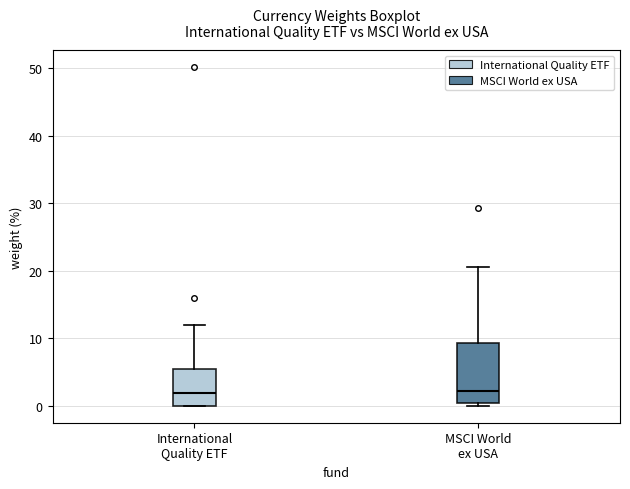

Reading left to right, read every box against the y-axis: the position of its median line, the range the box covers, and the ends of its whiskers. The values are not printed on the chart, so give them approximately, as read against the axis.

International Quality ETF: median 2, box 0 to 6, whiskers 0 to 12
MSCI World ex USA: median 2, box 0 to 9, whiskers 0 (just below the box's lower edge) to 21